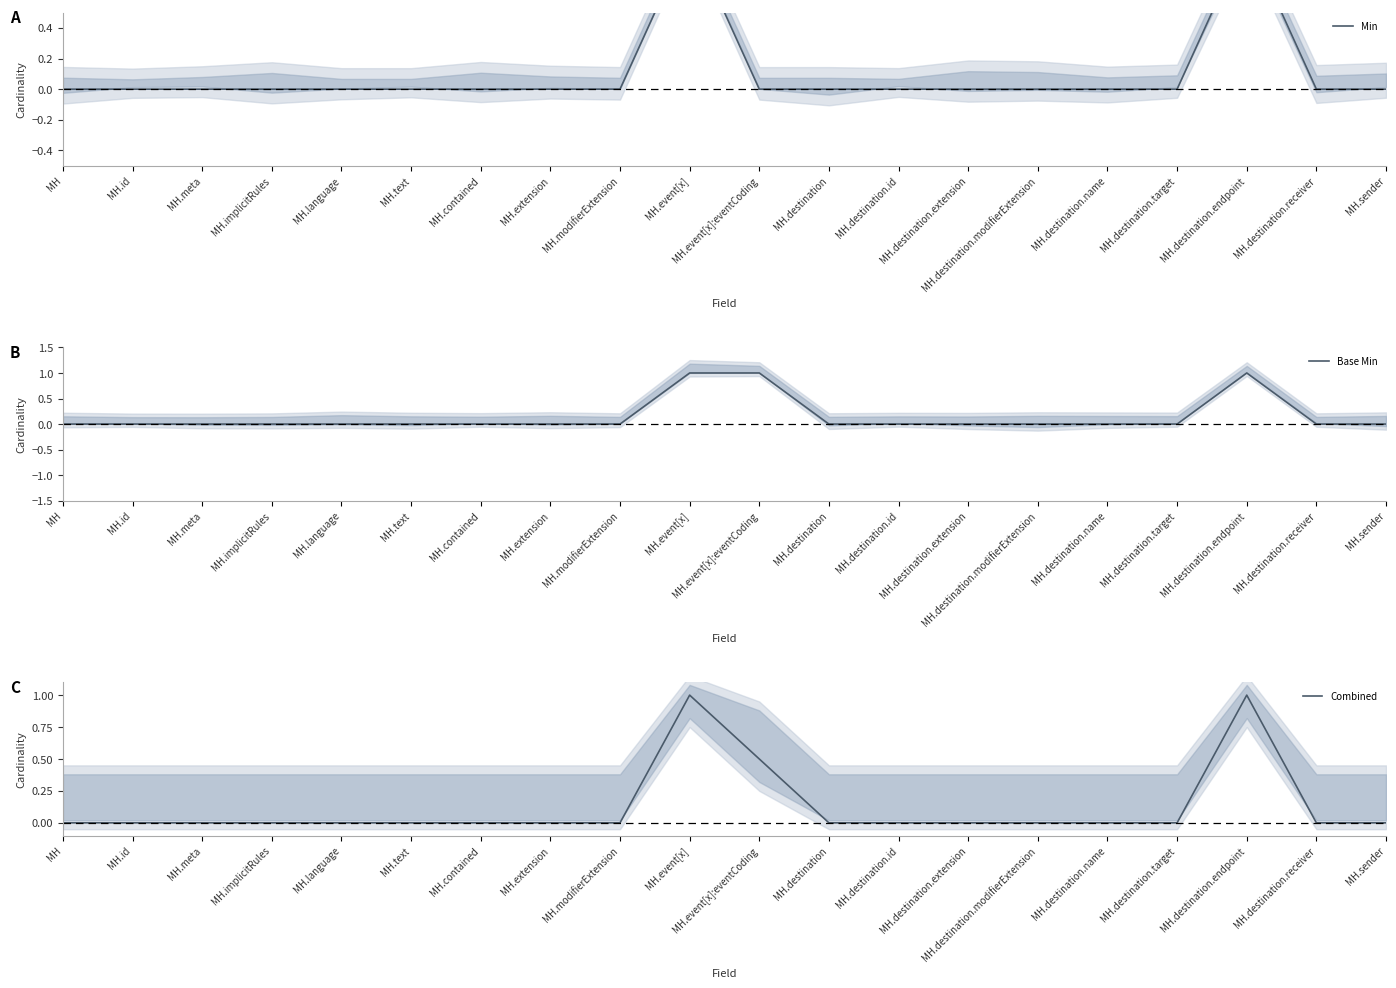

Which series changed the most between MH.implicitRules and MH.destination.receiver?

Min